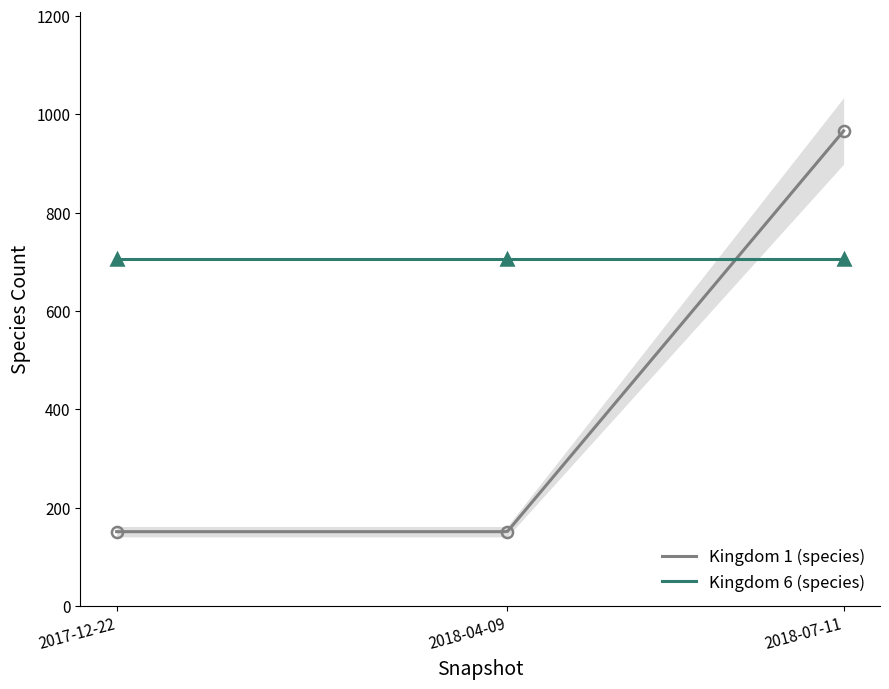

Rank the categories by value from lowest to highest.

2017-12-22, 2018-04-09, 2018-07-11